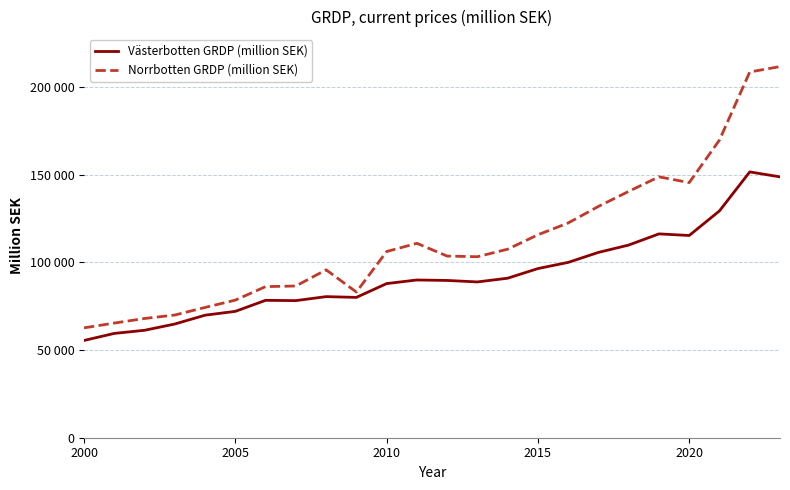

What are all the series names shown in the legend?

Västerbotten GRDP (million SEK), Norrbotten GRDP (million SEK)